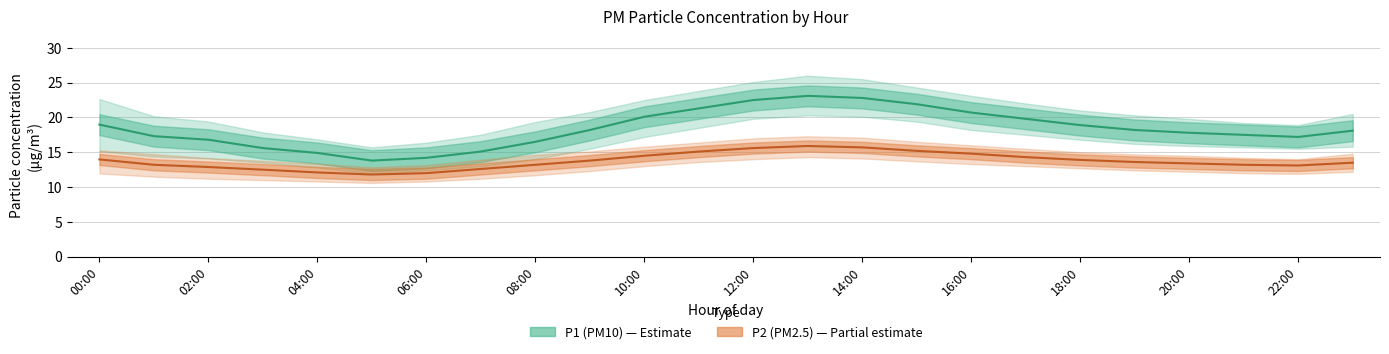

Rank the series by their maximum value, from lowest to highest.

P2 (PM2.5), P1 (PM10)